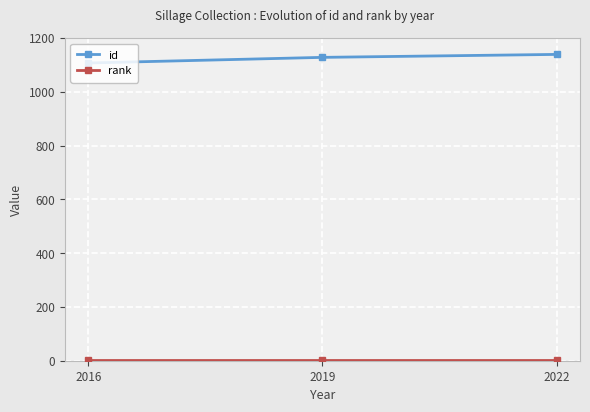

The value of id at 2022 is 2015. True or false?

False